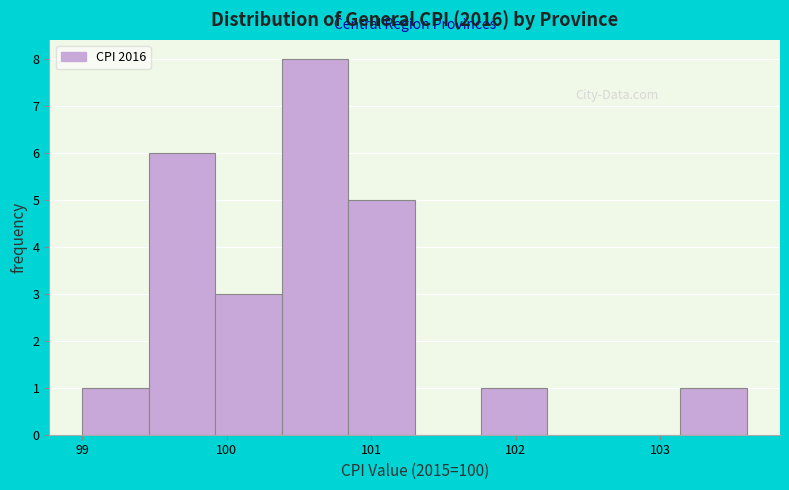

Reading left to right, transcribe this chart: for each bar, give the range it covers on the x-axis and its height. Neither the bar edges nor the heights are printed on the chart, so give them approximately, as read against the axes.

99.00 to 99.46: 1
99.46 to 99.92: 6
99.92 to 100.38: 3
100.38 to 100.84: 8
100.84 to 101.30: 5
101.30 to 101.76: 0
101.76 to 102.22: 1
102.22 to 102.68: 0
102.68 to 103.14: 0
103.14 to 103.60: 1